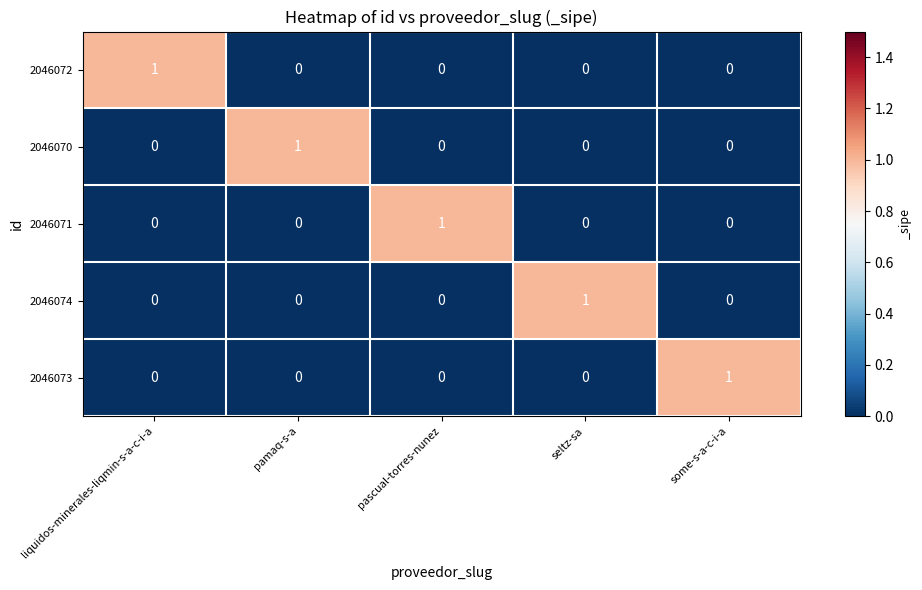

What is the maximum value shown in the chart?

1